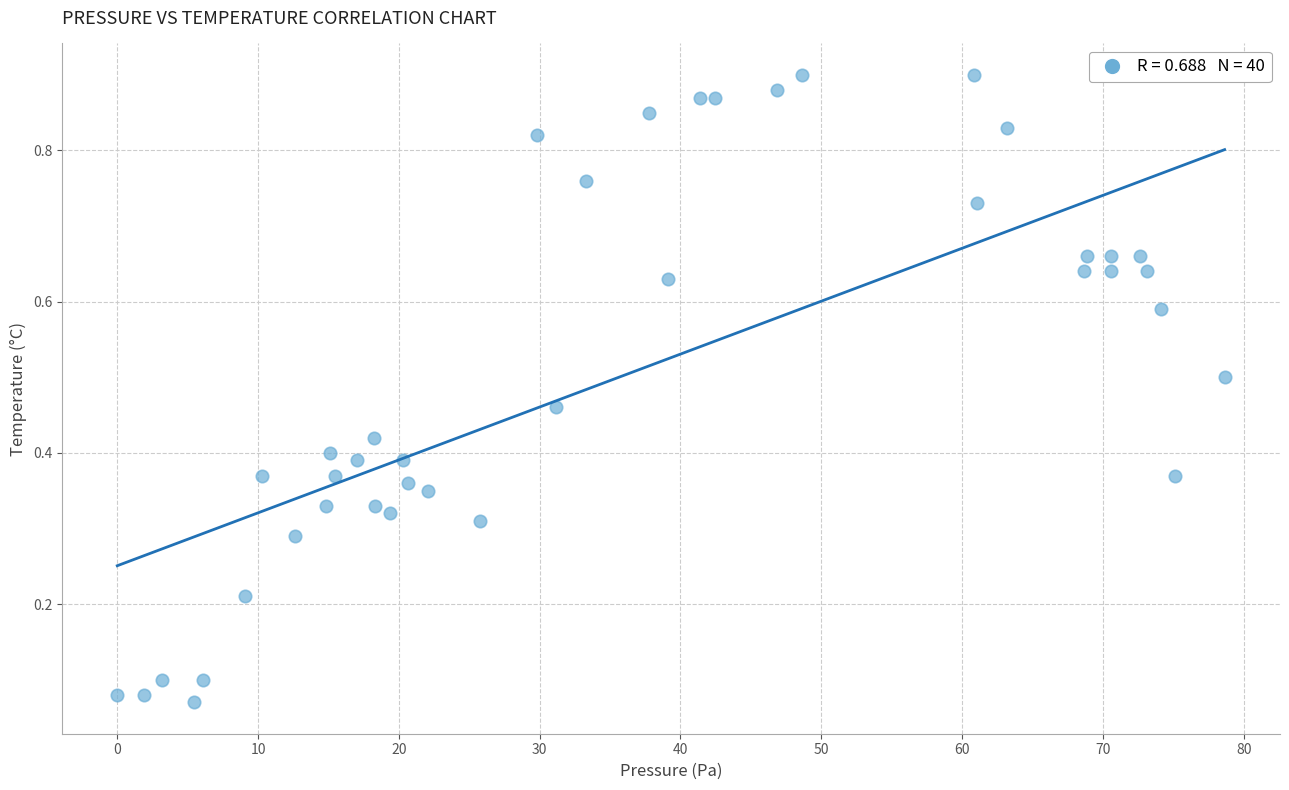

What is the range of X values (max minus min)?

78.6